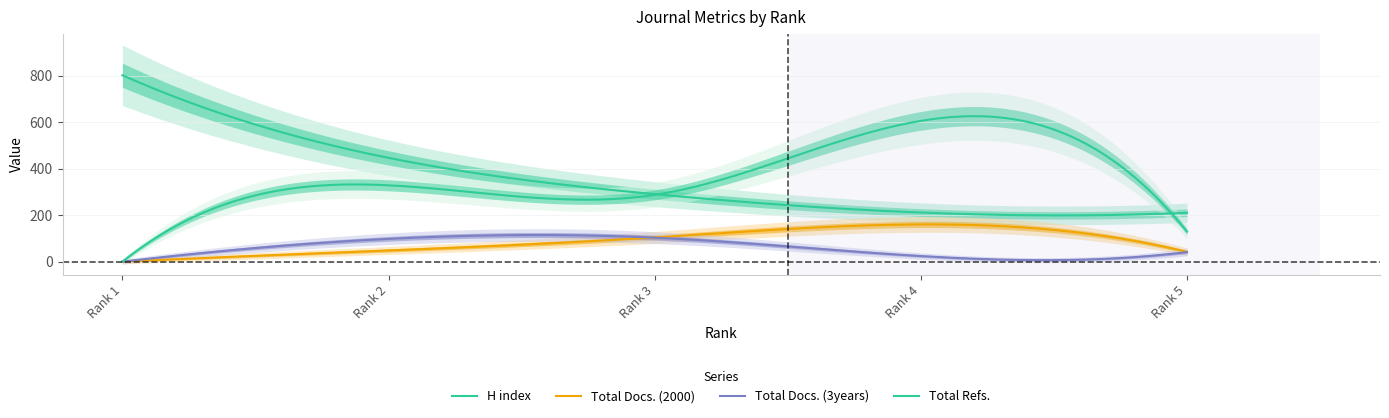

Where is Total Refs. nearest to the value 302?

Rank 3